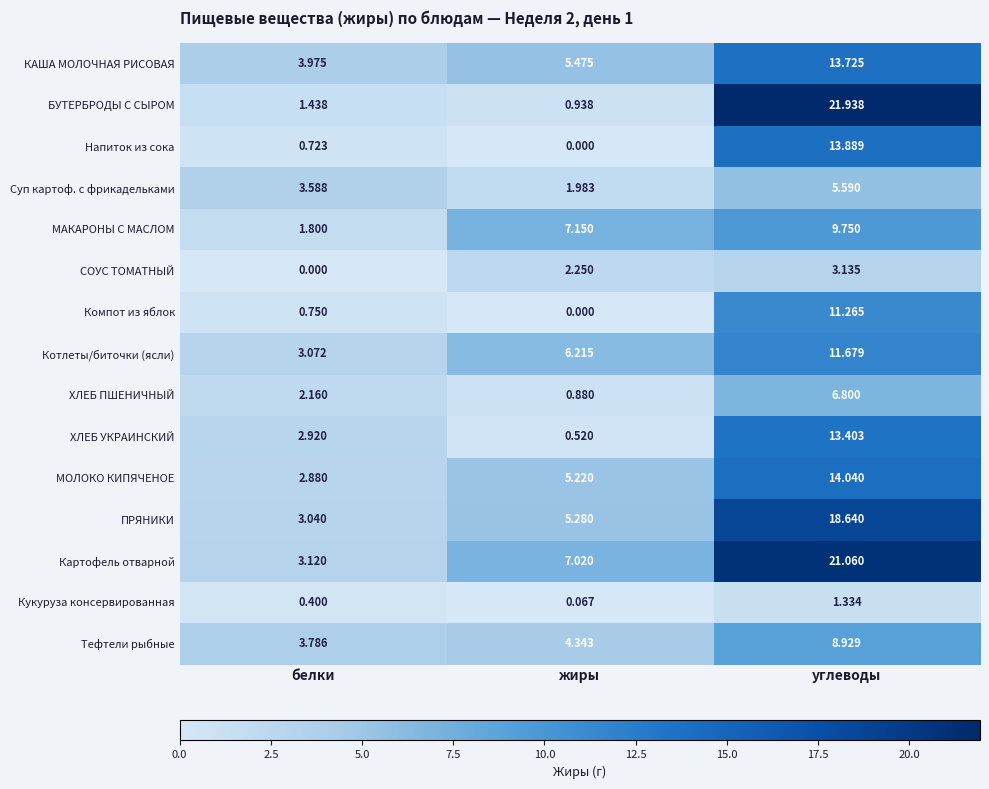

Where is МОЛОКО КИПЯЧЕНОЕ nearest to the value 8?

жиры